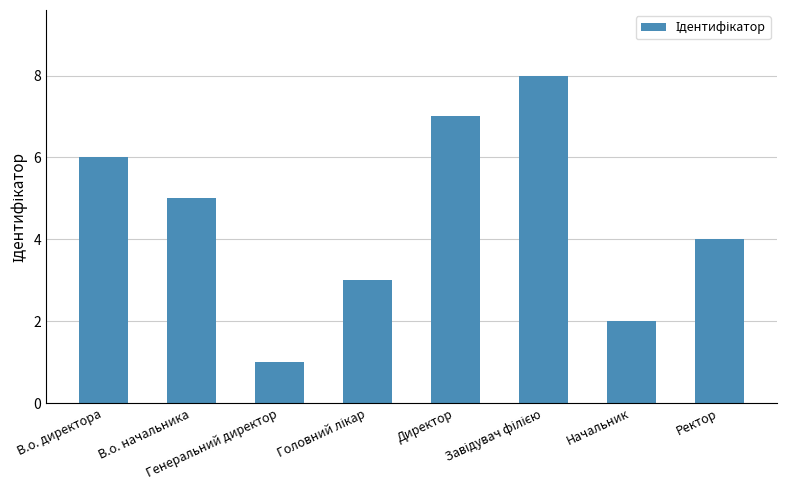

What is the minimum value shown in the chart?

1